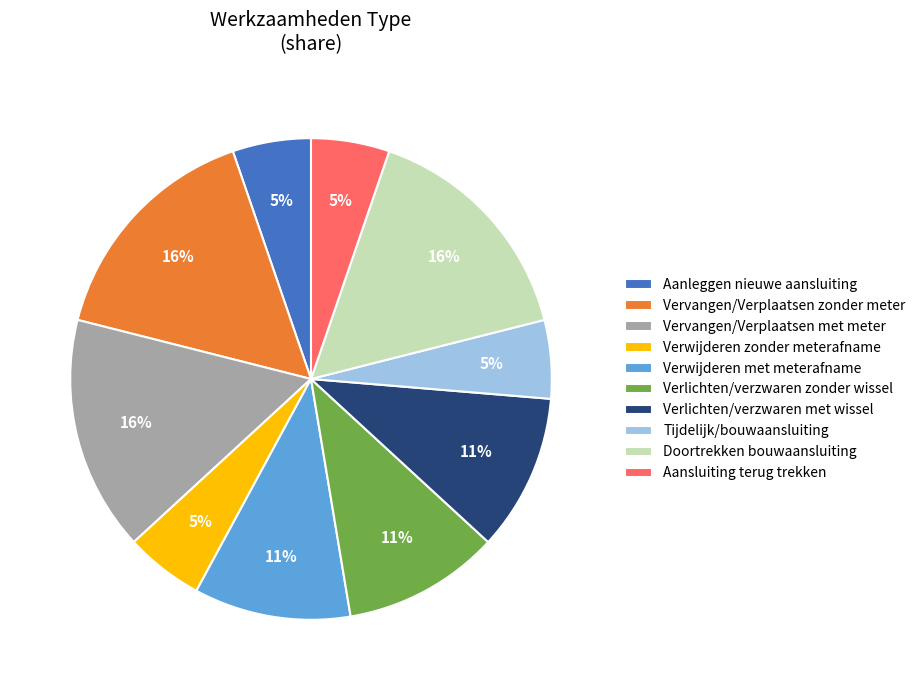

To the nearest percent, what percentage of the pie is Verwijderen met meterafname?

11%